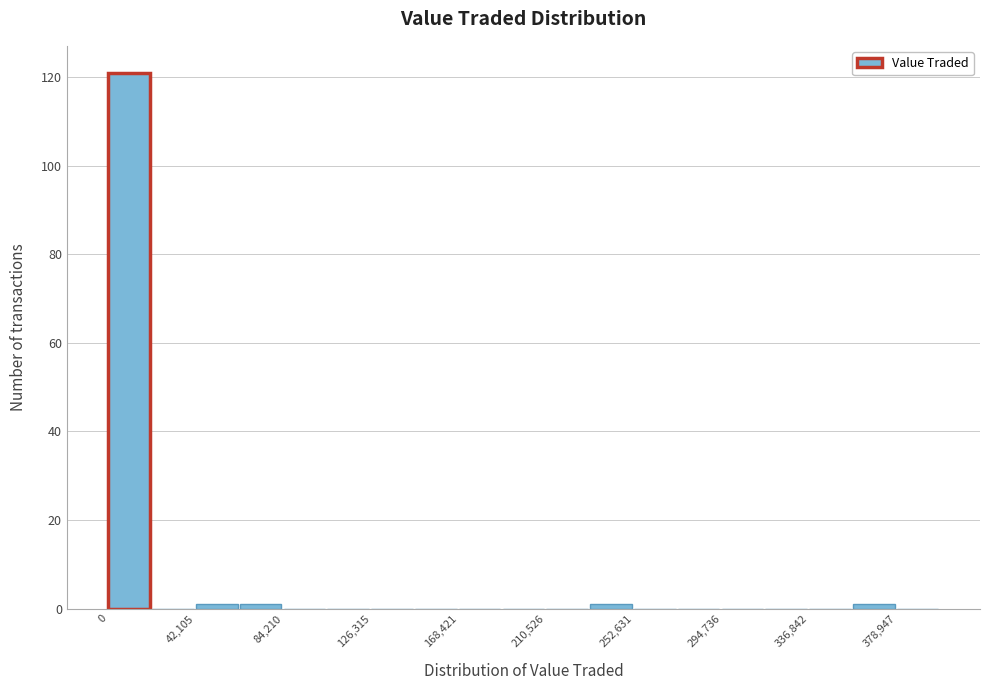

Reading left to right, list every bar in this chart as the range it spans on the x-axis followed by its height. Neither the bar edges nor the heights are printed on the chart, so give them approximately, as read against the axes.

0 to 20000: 122
20000 to 40000: 0
40000 to 65000: under 2
65000 to 85000: under 2
85000 to 105000: 0
105000 to 125000: 0
125000 to 145000: 0
145000 to 170000: 0
170000 to 190000: 0
190000 to 210000: 0
210000 to 230000: 0
230000 to 255000: under 2
255000 to 275000: 0
275000 to 295000: 0
295000 to 315000: 0
315000 to 335000: 0
335000 to 360000: 0
360000 to 380000: under 2
380000 to 400000: 0